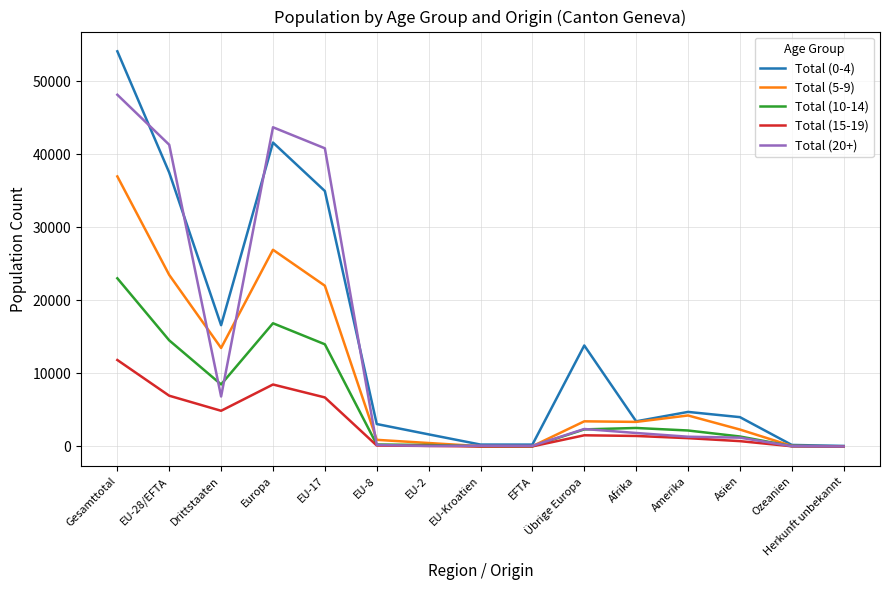

At which category is the sum across all series the highest?

Gesamttotal